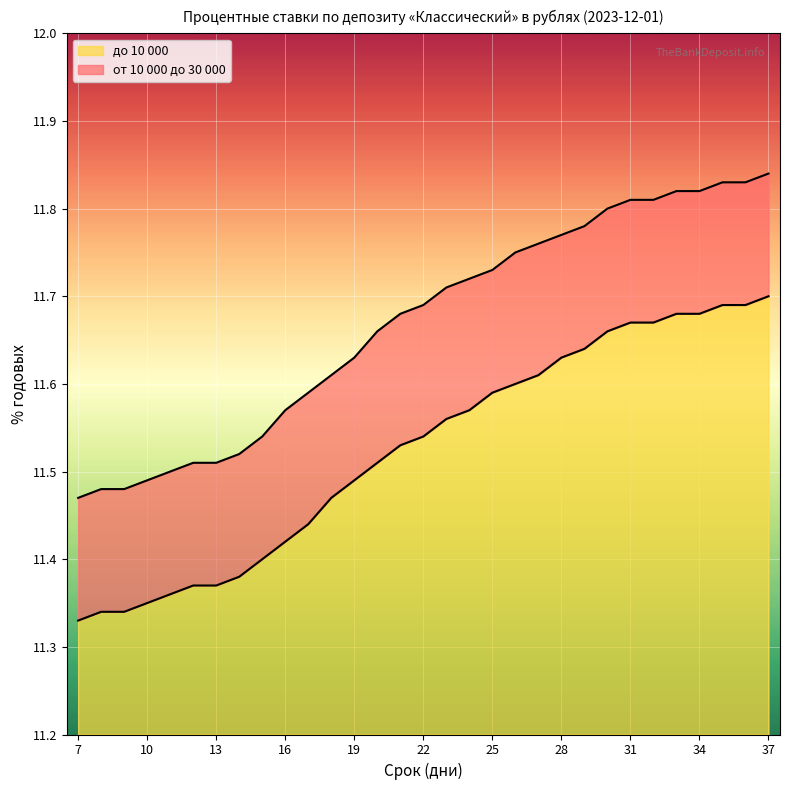

What is the minimum value for от 10 000 до 30 000?

11.5